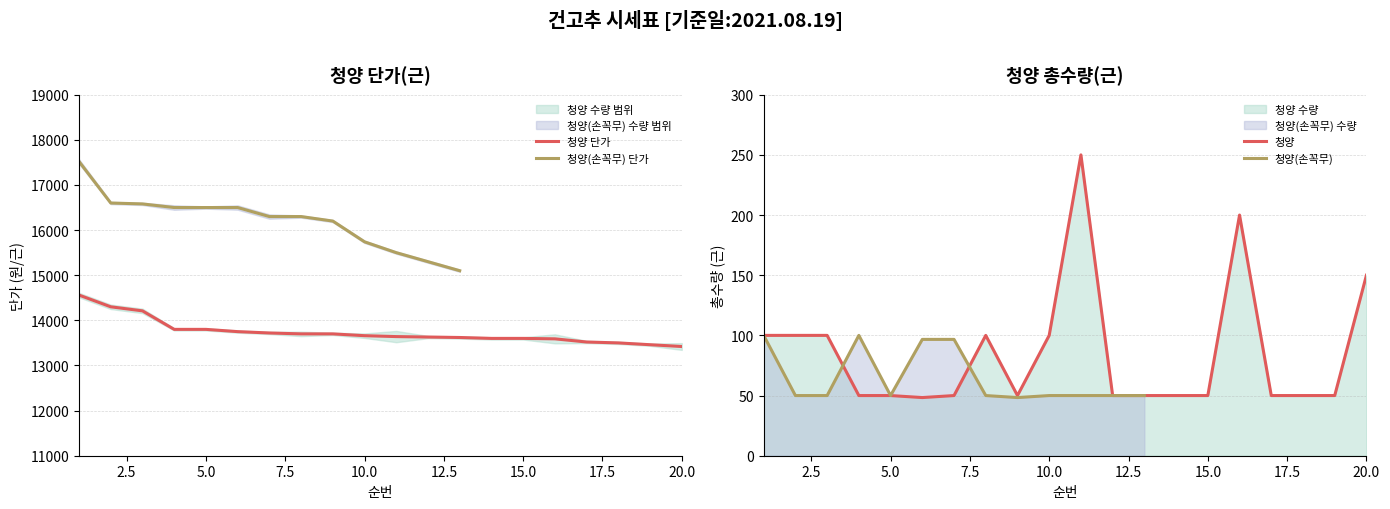

True or false: 청양_qty and 청양 intersect in this chart.

False